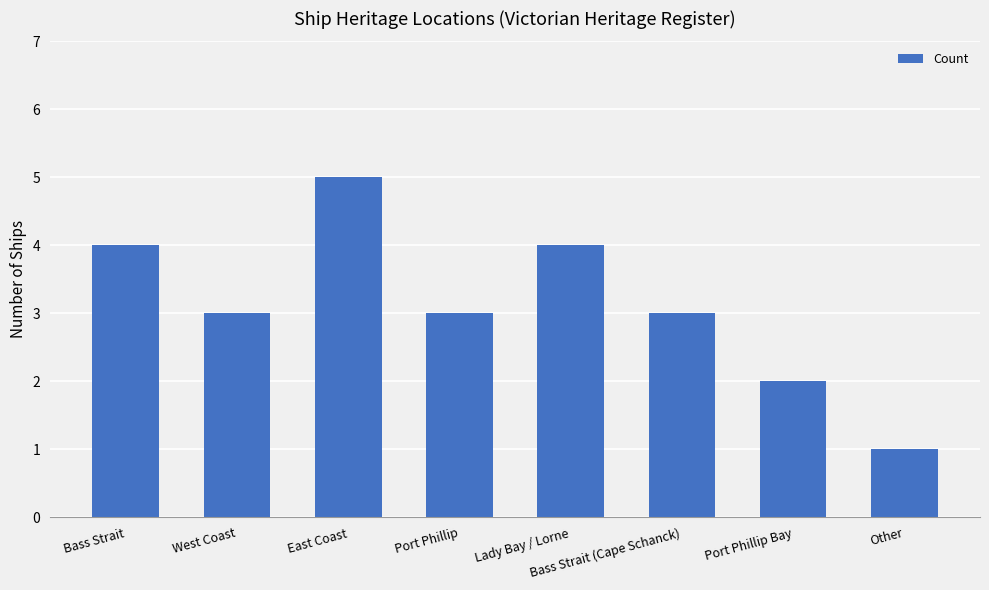

Reading left to right, transcribe all the data shown in this chart.

4	3	5	3	4	3	2	1